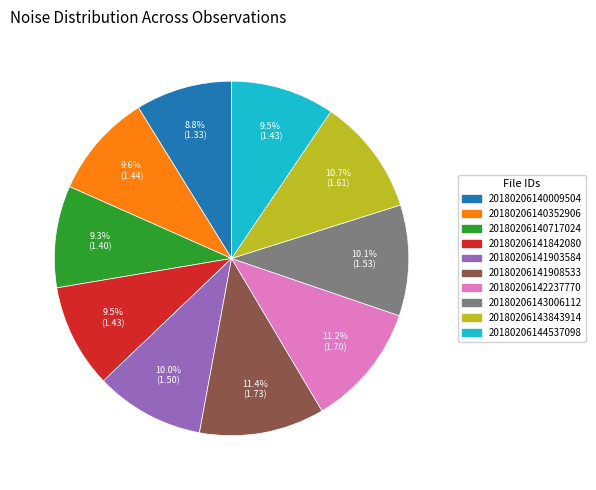

Which has a higher value, 20180206143006112 or 20180206141908533?

20180206141908533